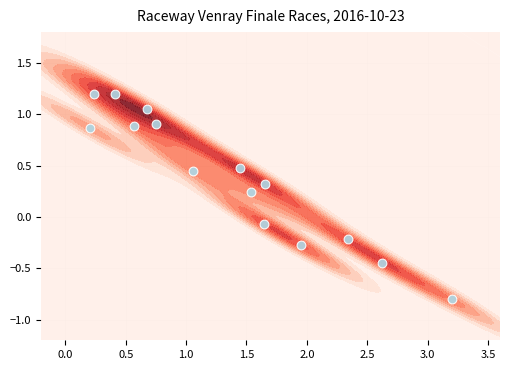

What is the average value?

0.4